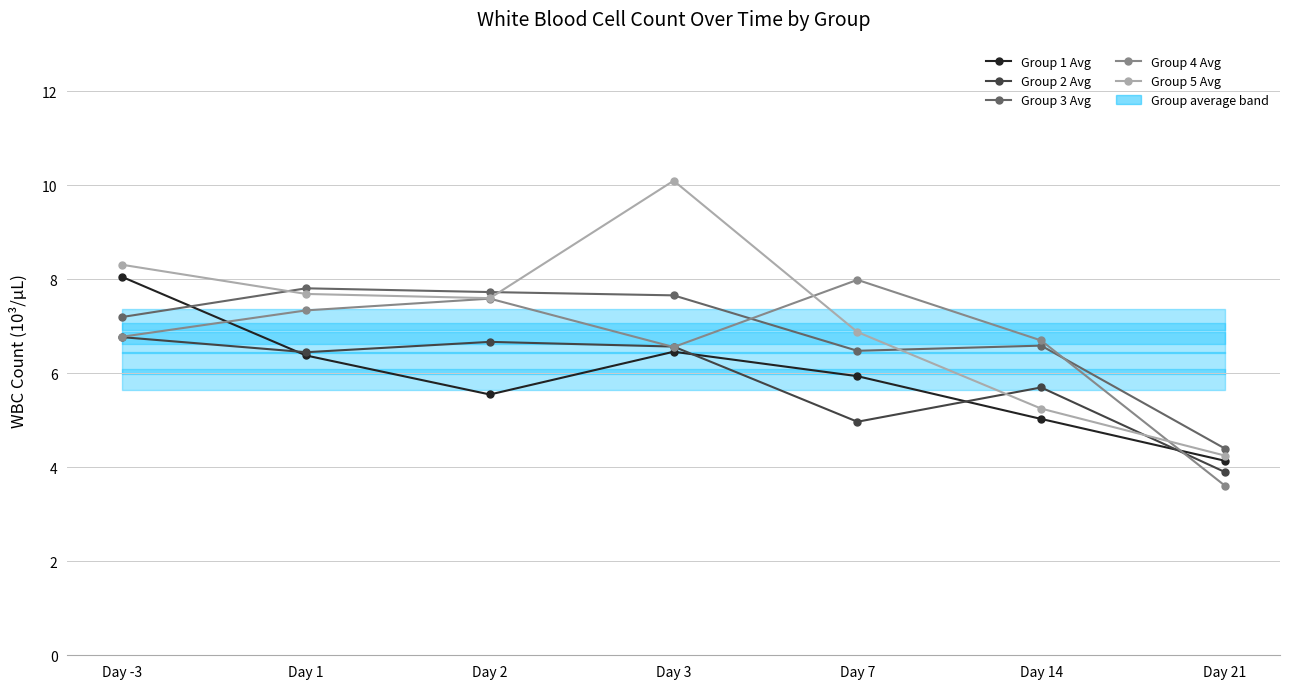

What is the sum of all Group 5 Avg values?

50.1